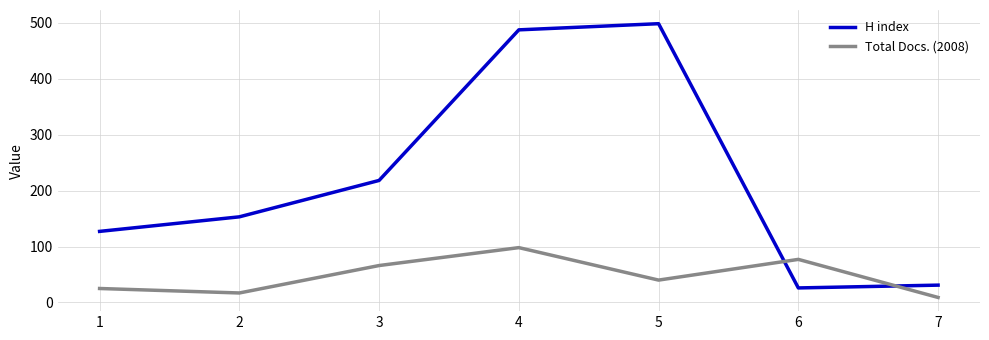

What is the difference between the Total Docs. (2008) values at 4 and 3?

32